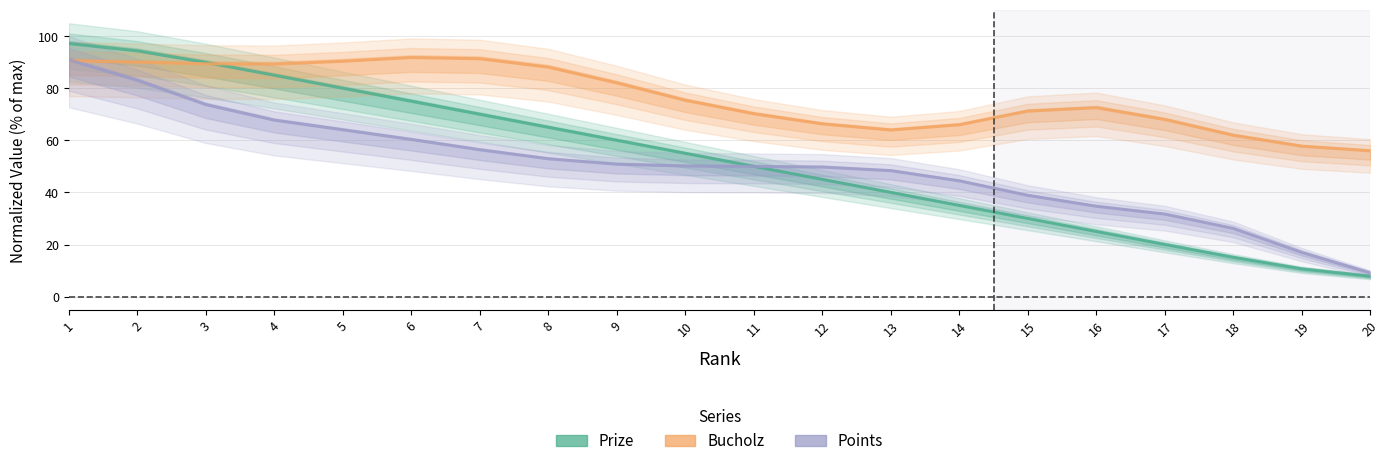

True or false: Bucholz and Prize intersect in this chart.

True